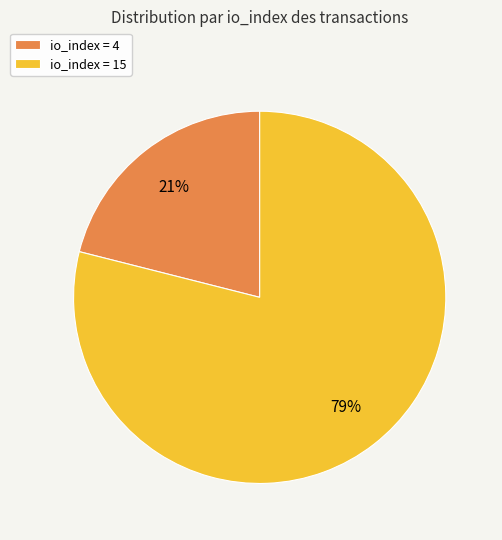

Is the sum of io_index = 4 and io_index = 15 greater than half?

Yes